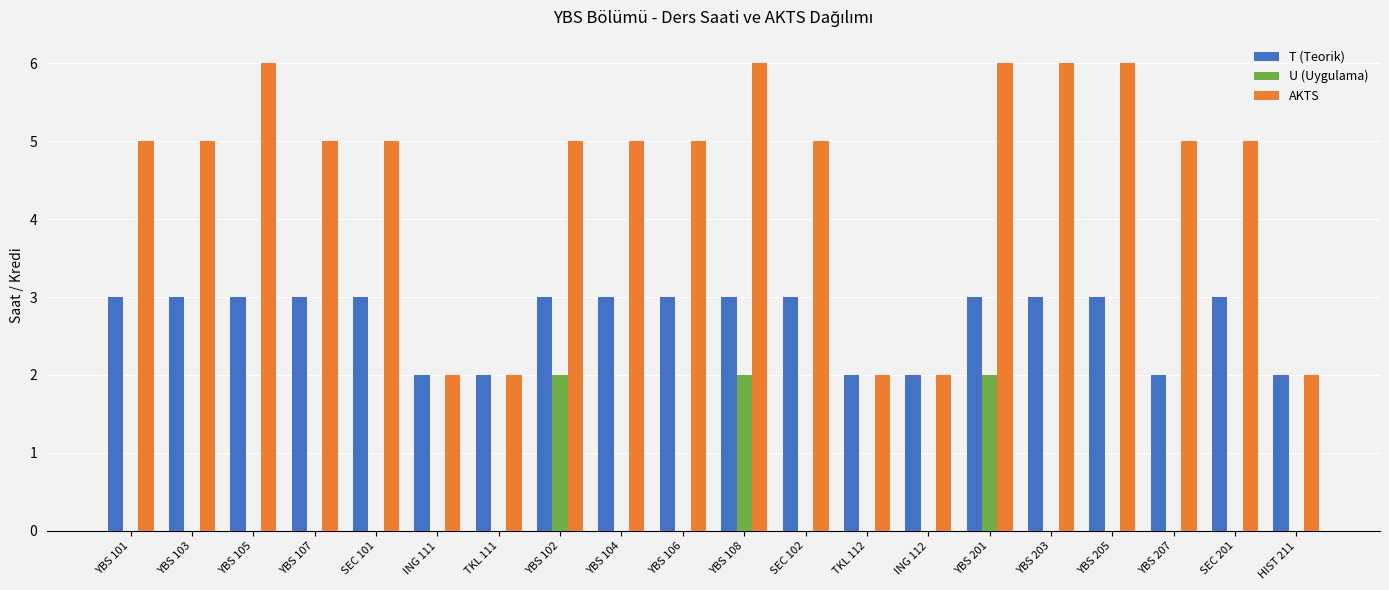

What are all the series names shown in the legend?

T (Teorik), U (Uygulama), AKTS